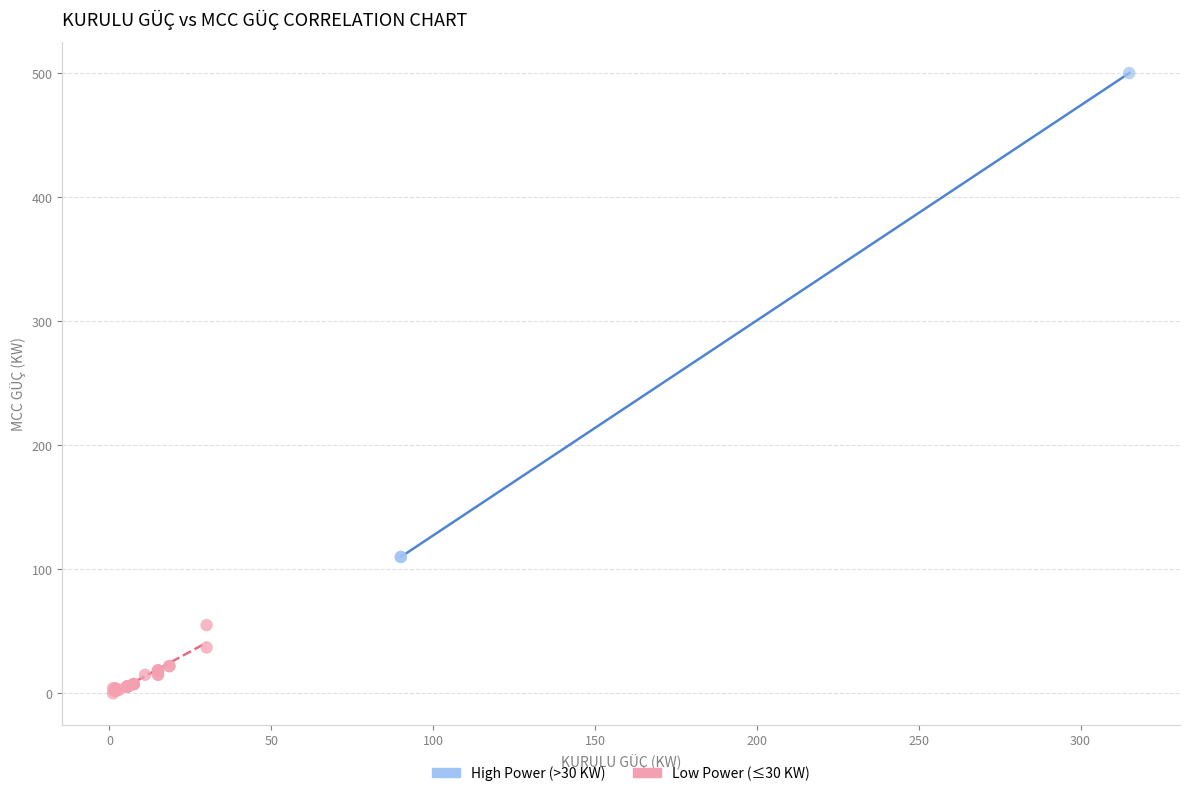

What are all the series names shown in the legend?

High Power (>30 KW), Low Power (≤30 KW)